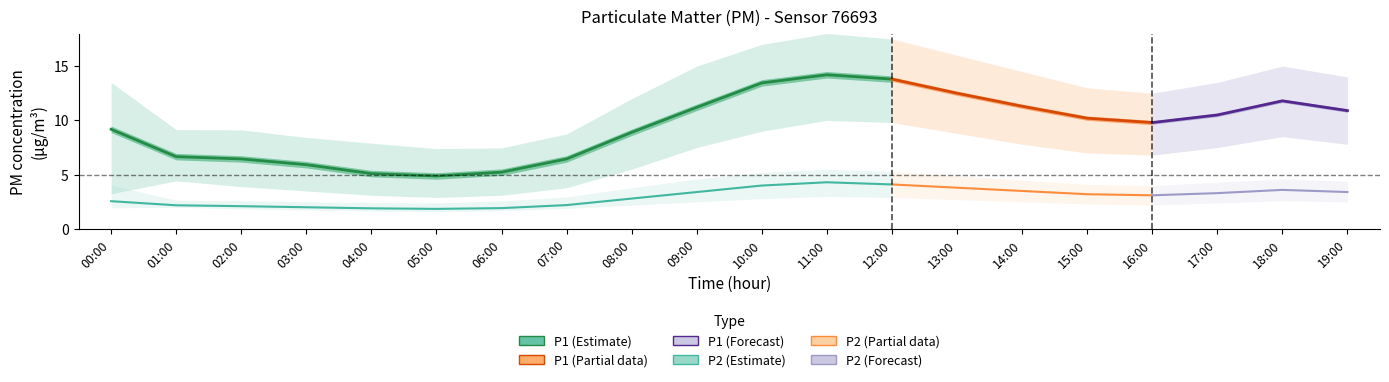

What is the average value of the P2_lower series?

2.2